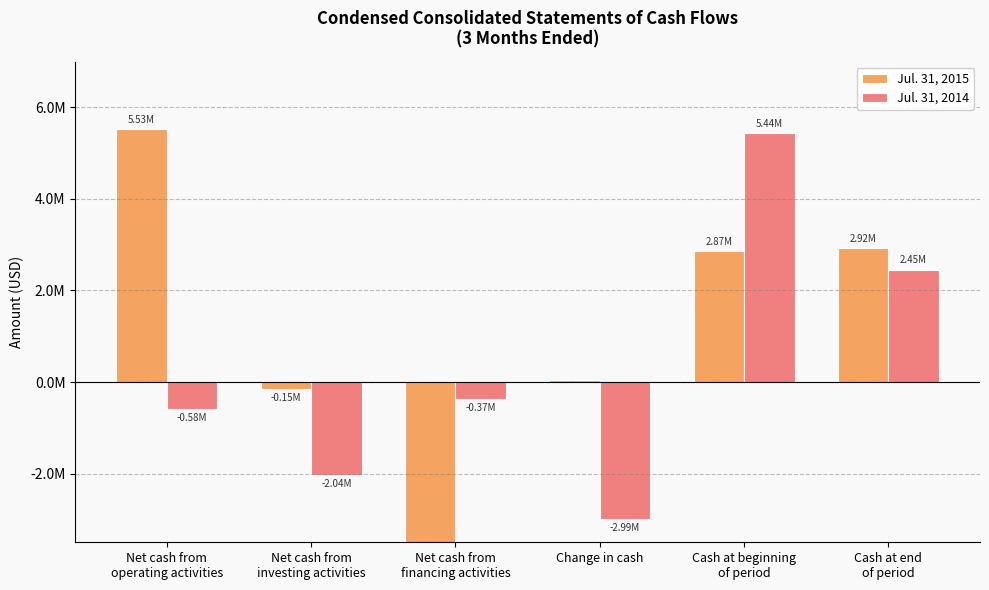

Which series has the widest spread of values?

Jul. 31, 2015